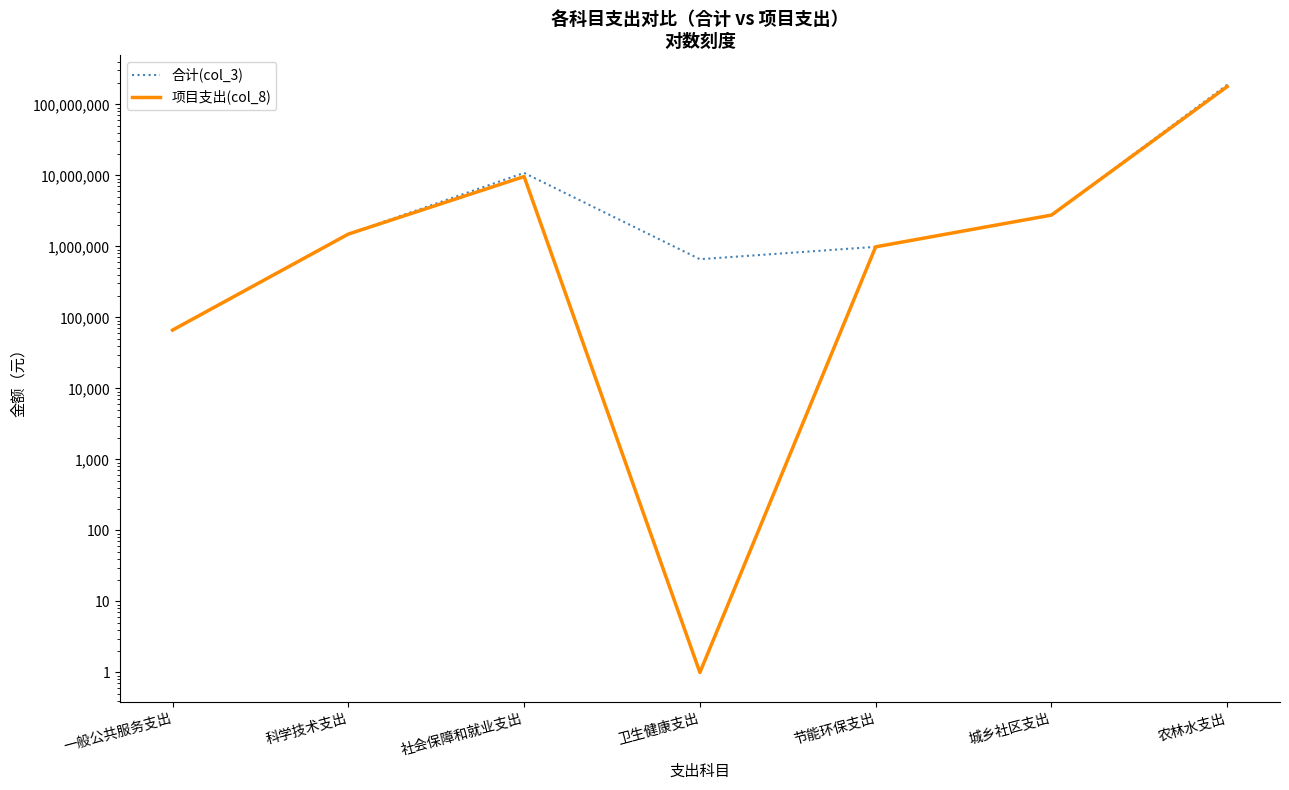

What is the total value across all series at 农林水支出?

366725147.4